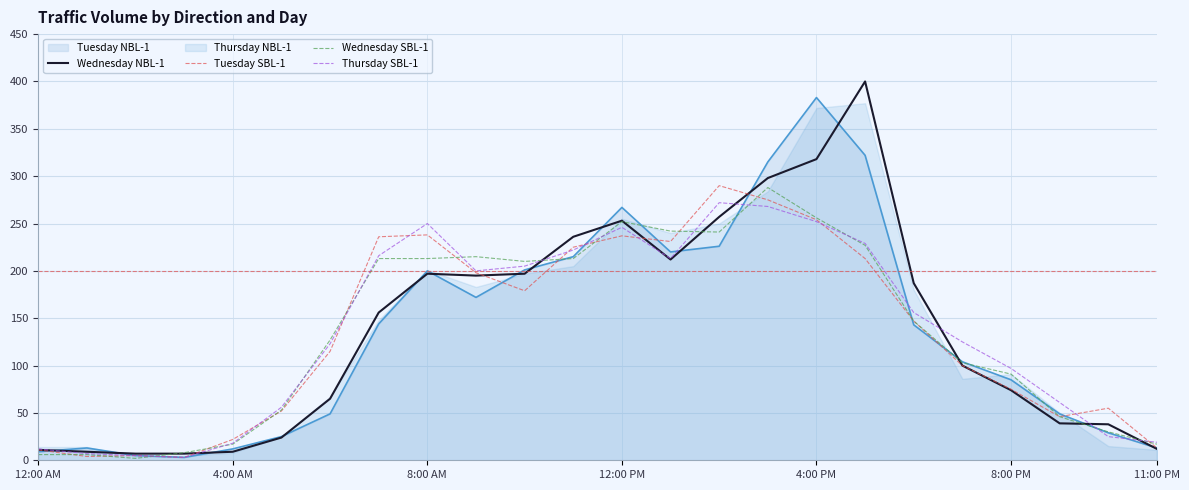

True or false: Wednesday SBL-1 has a value of 43 at 8:00 PM.

False